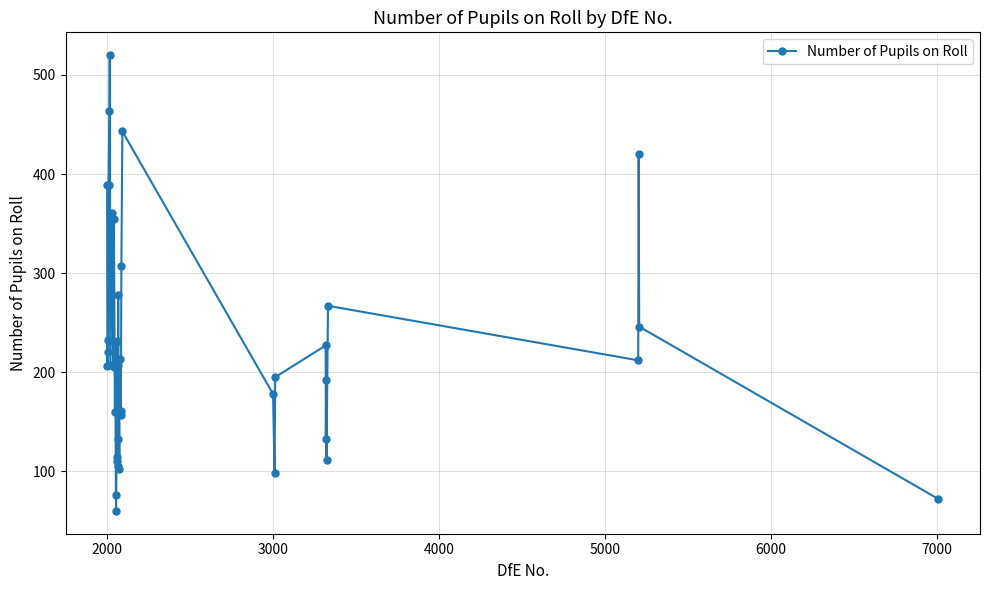

What is the greatest value displayed?

520